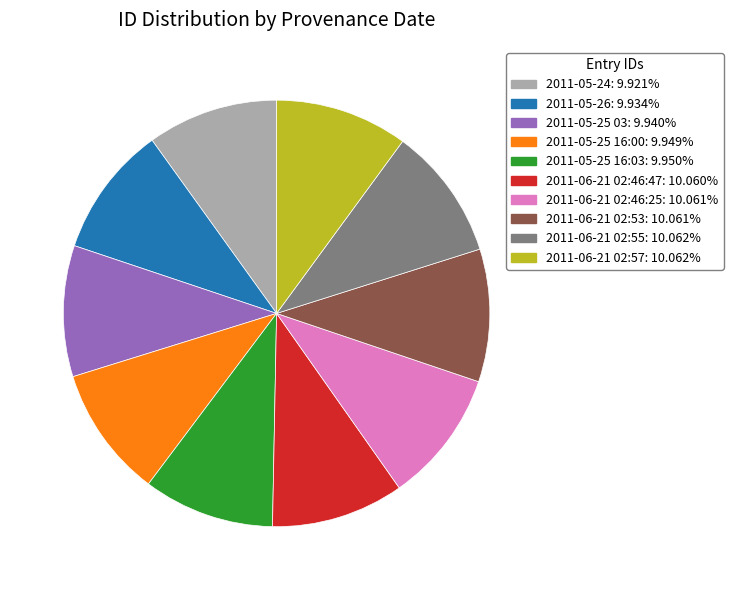

Is it true that 2011-05-25 03 is 10% of the pie?

True